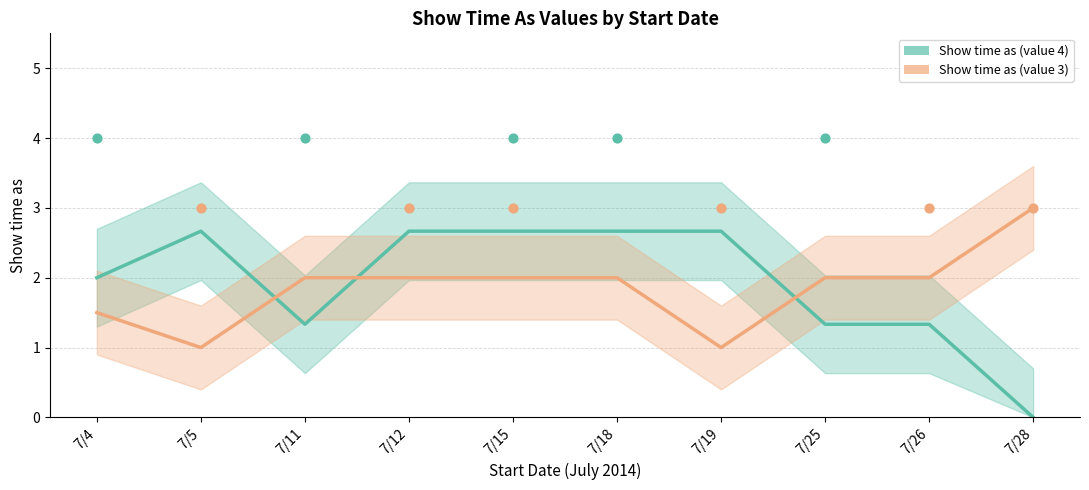

Which series contains the highest Y value?

Show time as (value 3)